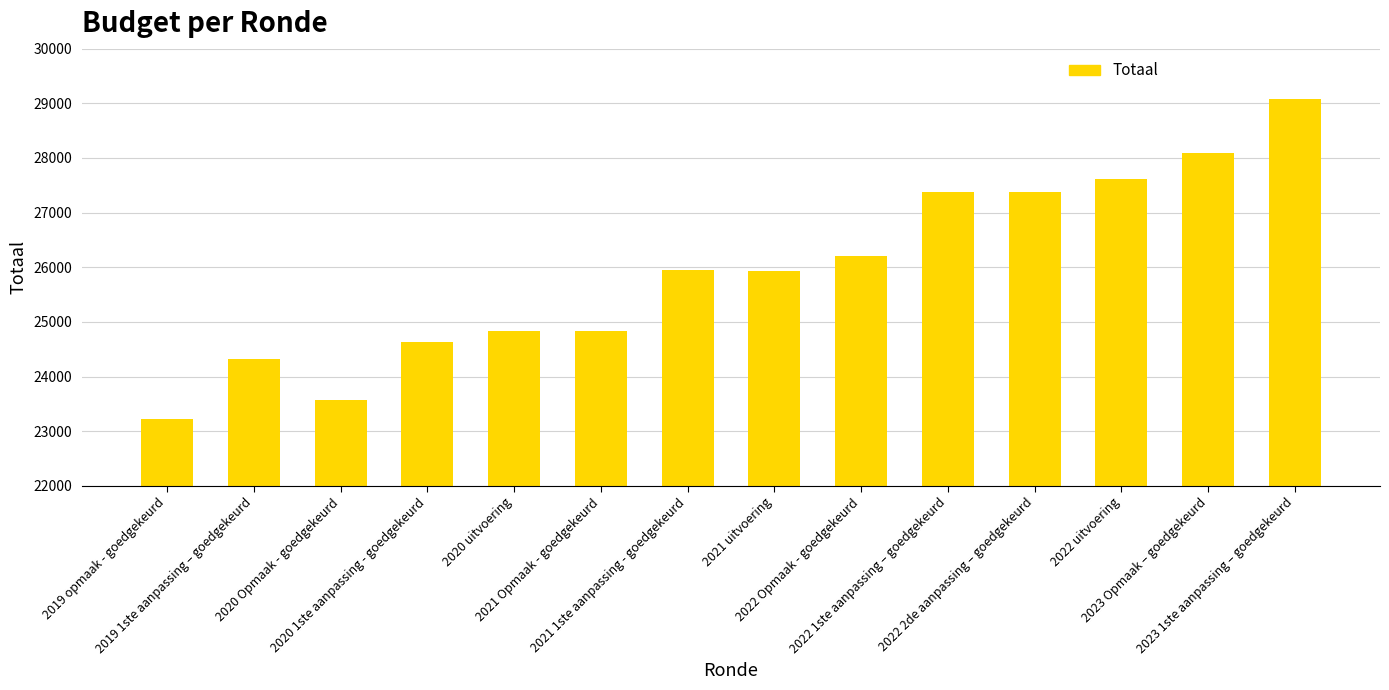

What is the change in value from 2022 Opmaak - goedgekeurd to 2022 2de aanpassing – goedgekeurd?

+1168